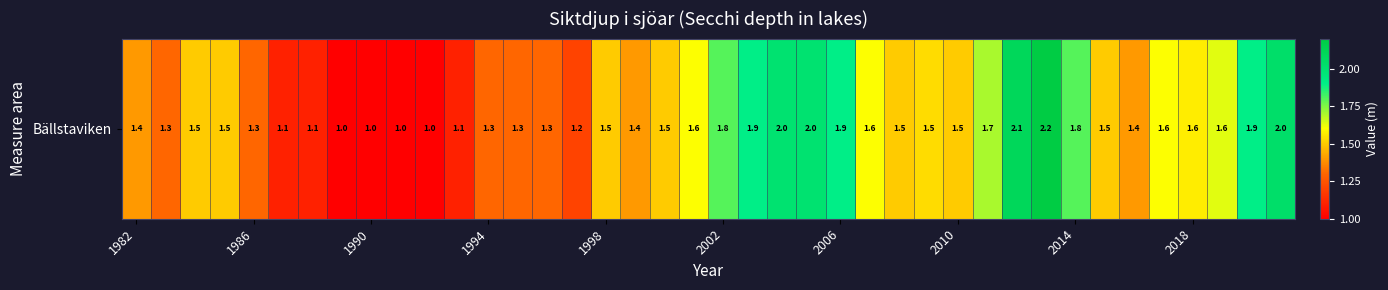

True or false: the data shows 2.0 at 1998.

False